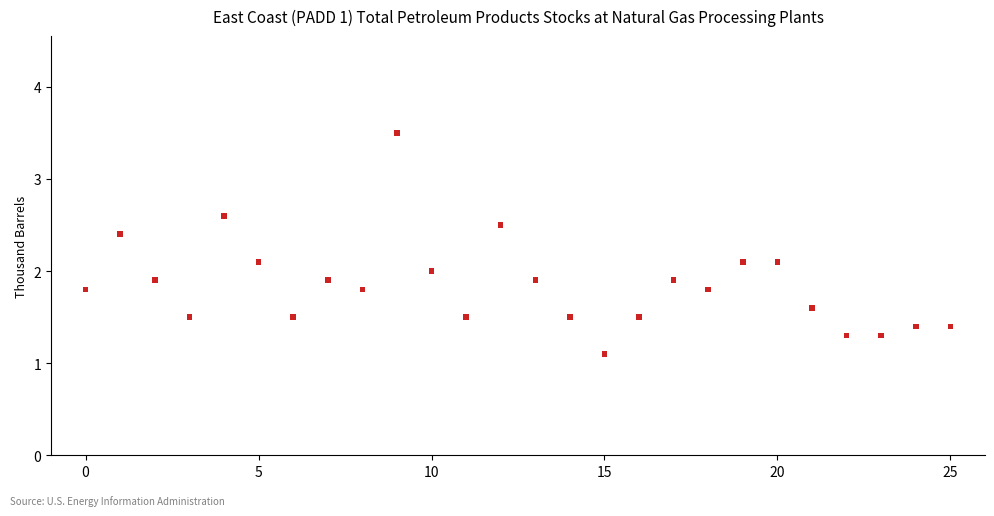

What is the range of Y values (max minus min)?

2.4